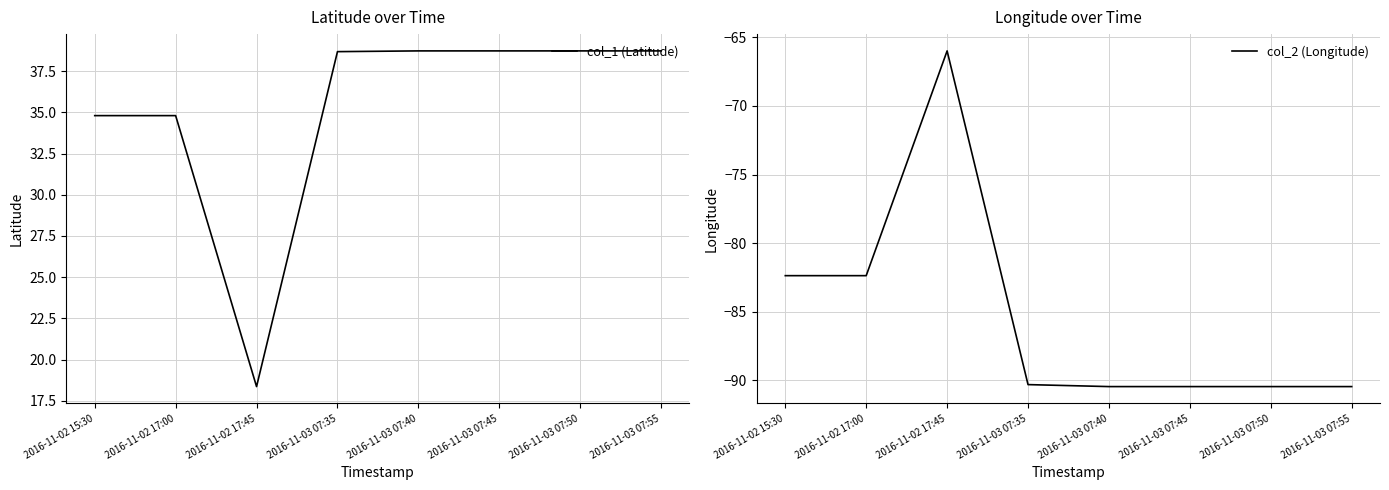

What is the total value across all series at 2016-11-02 17:45?

-47.6